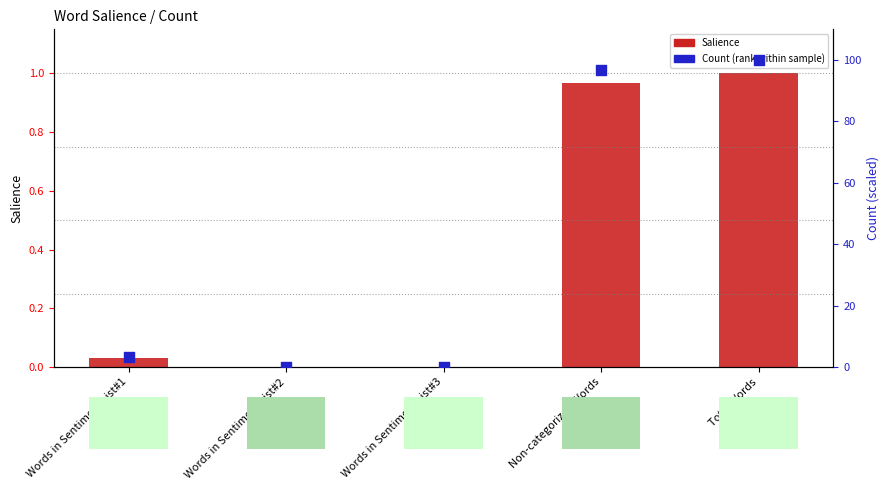

What are all the series names shown in the legend?

Salience, Count (rank within sample)